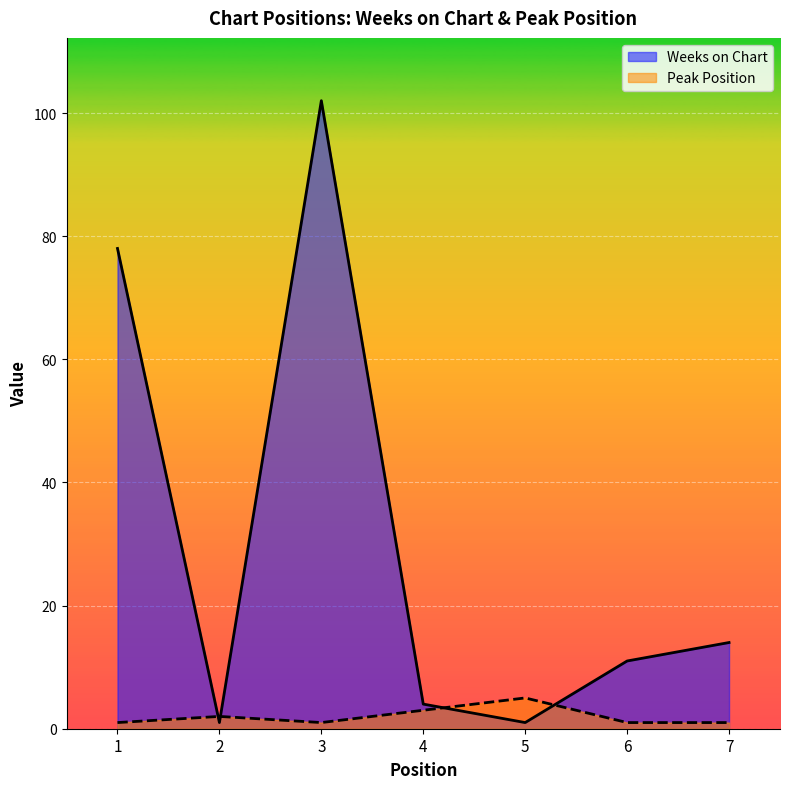

Where do Peak Position and Weeks on Chart first cross each other?

1 and 2